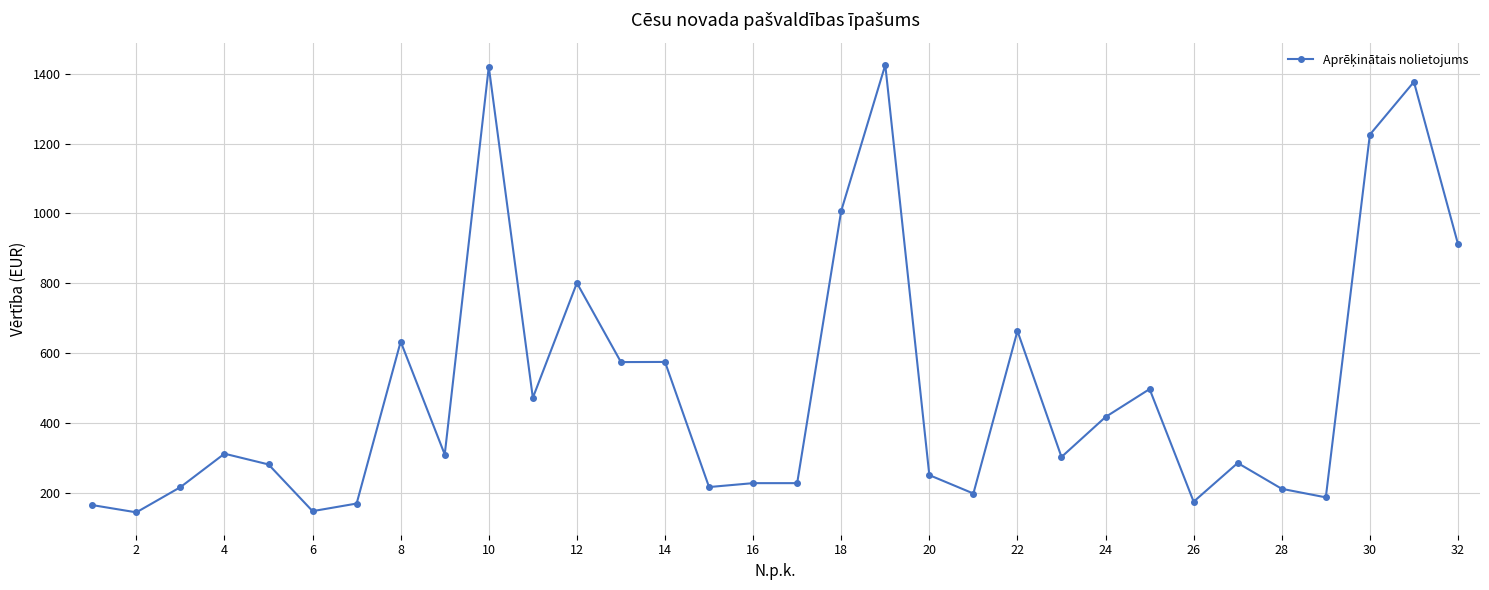

What is the greatest value displayed?

1425.3